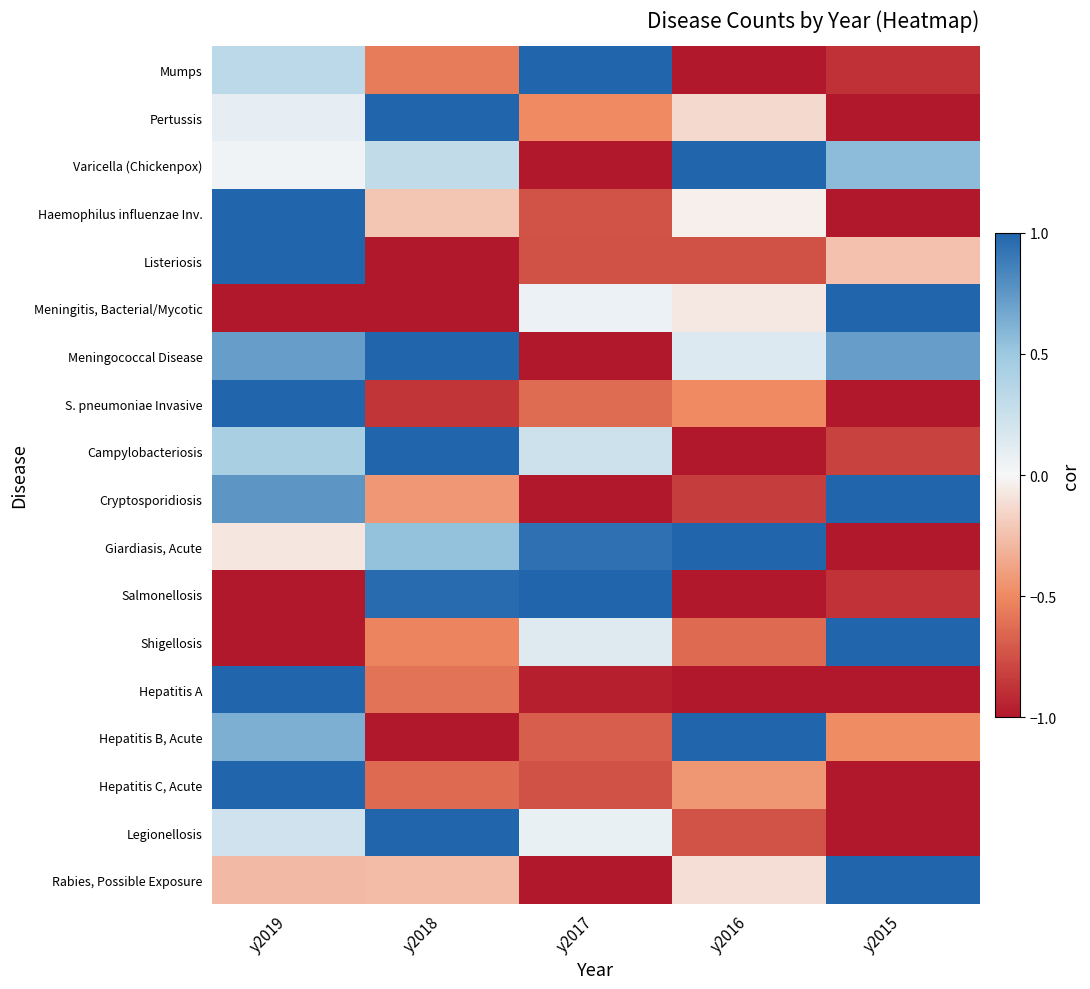

What is the spread (max minus min) of values at y2015?

2.0